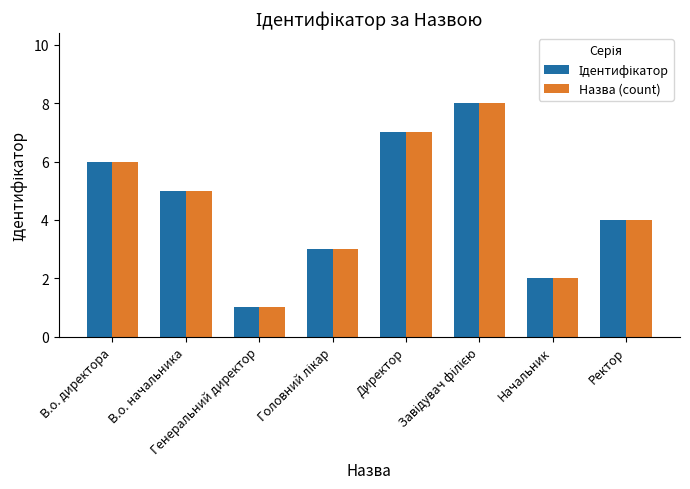

What is the sum of all Назва (count) values?

36